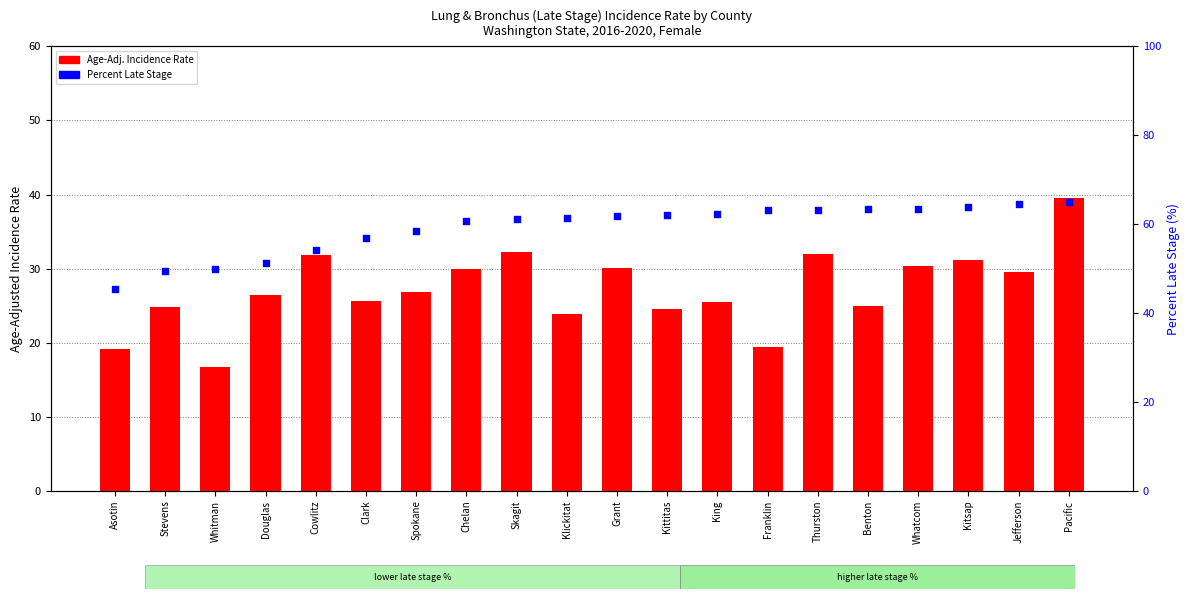

Is the value of Percent Late Stage at Douglas greater than the value of Age-Adj. Incidence Rate at Jefferson?

Yes